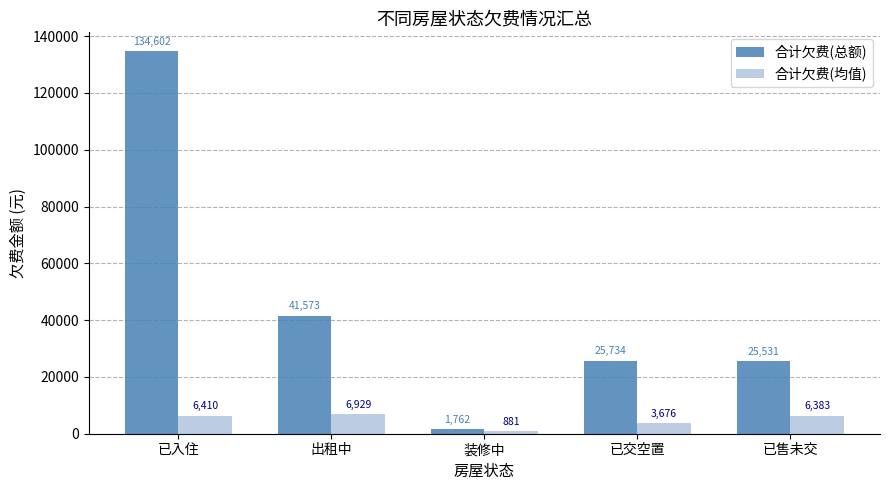

What is the total value across all series at 已入住?

141012.0